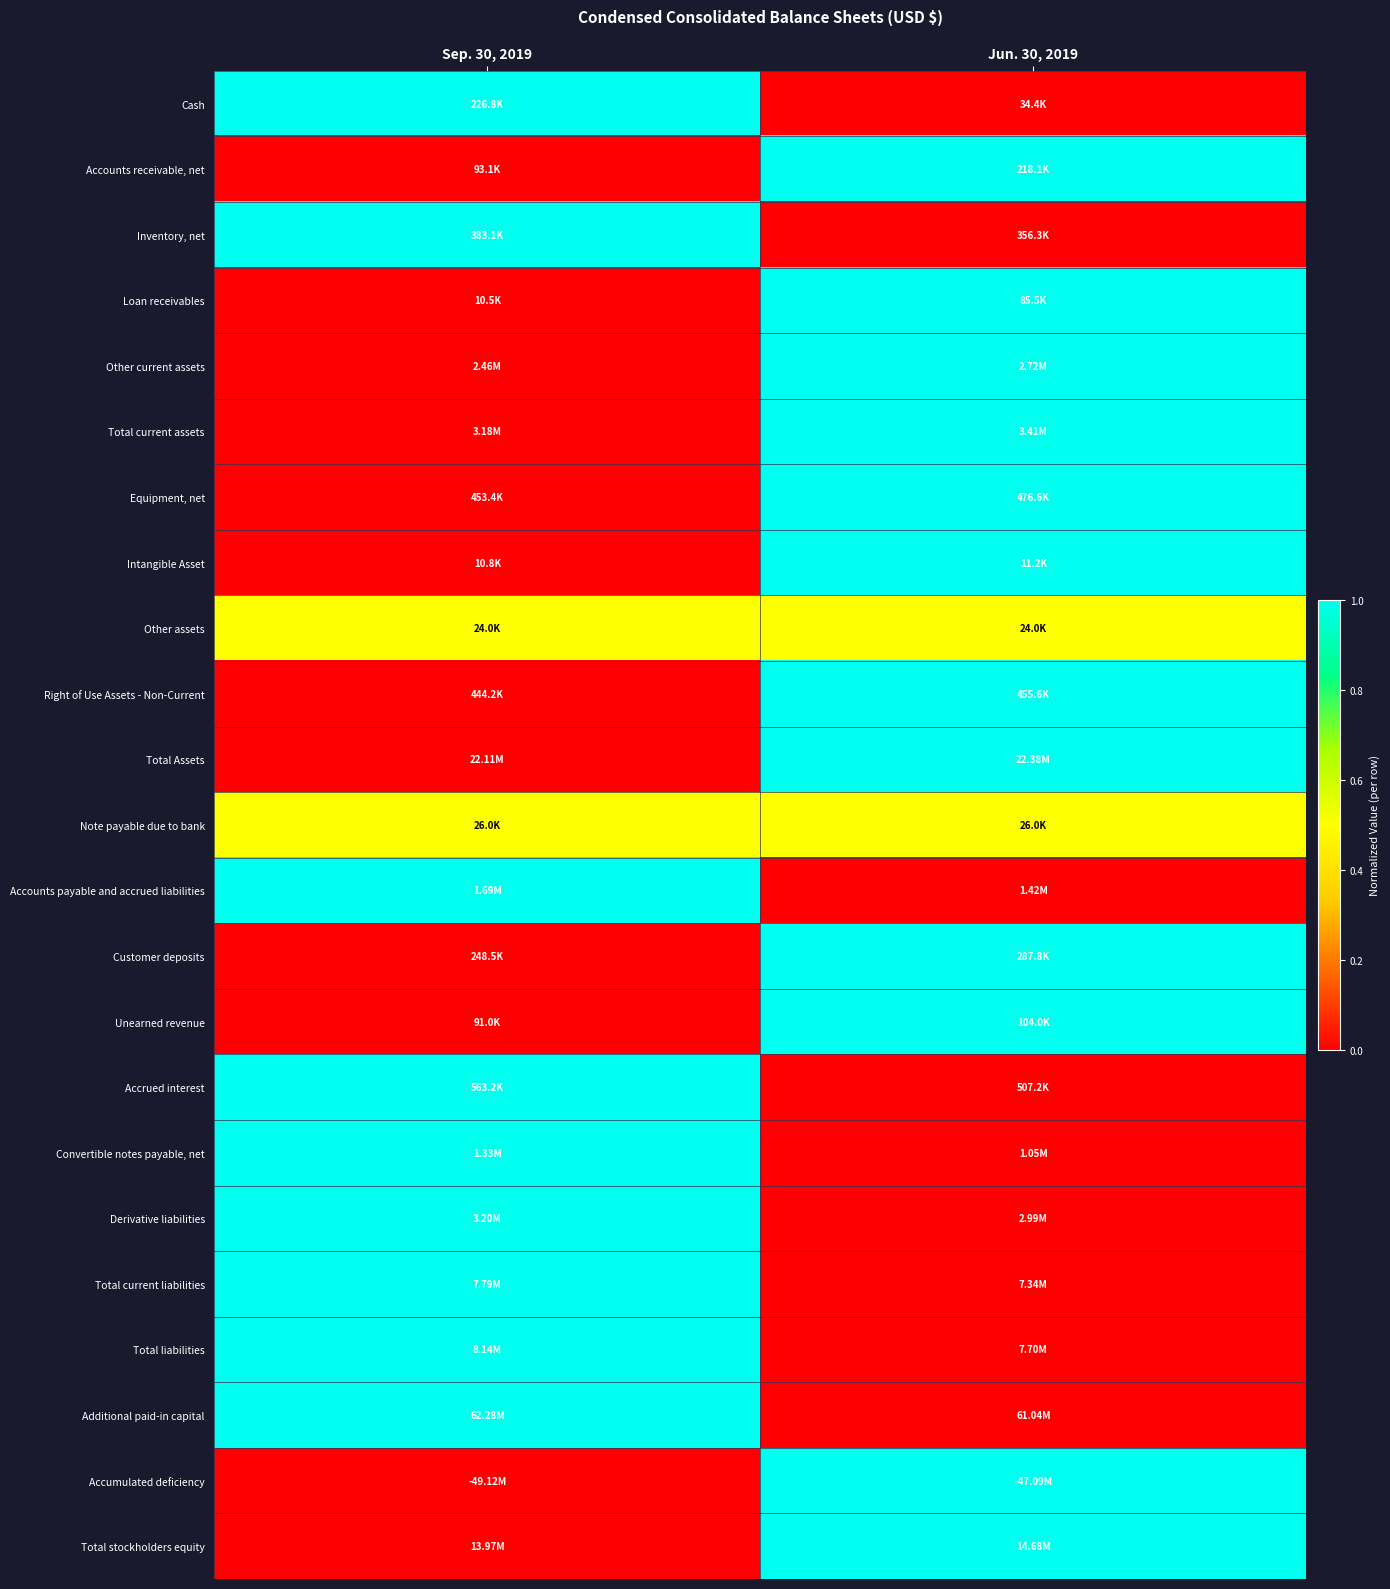

How many categories are shown in the chart?

2